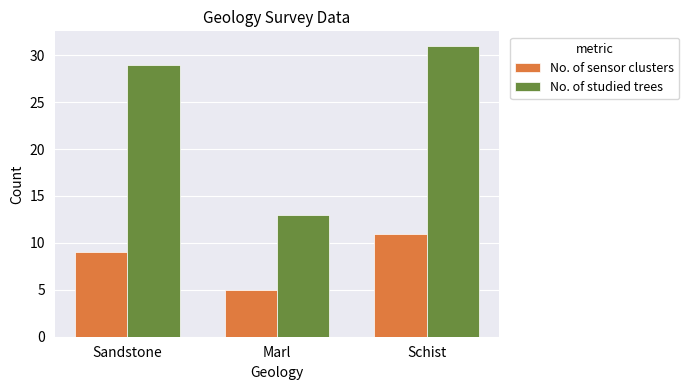

The value of No. of sensor clusters at Marl is 5. True or false?

True